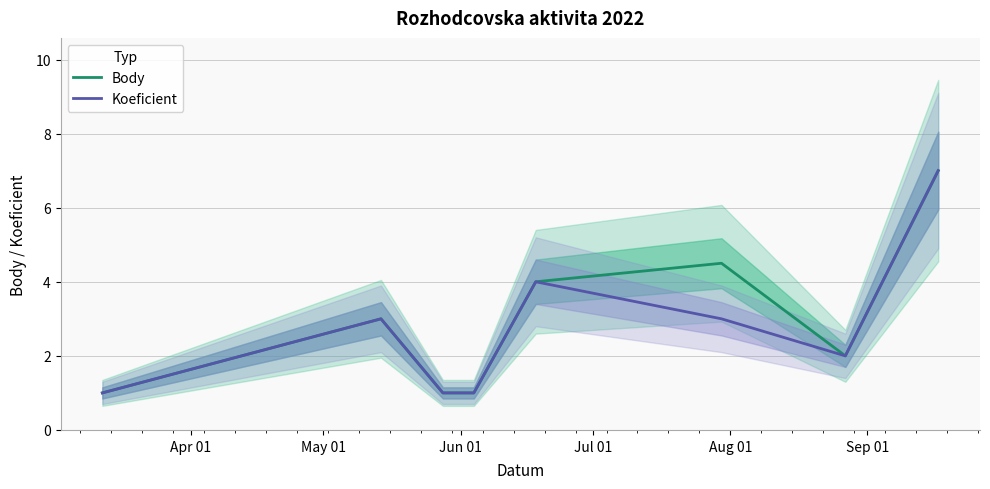

What is the minimum value for Body?

1.0